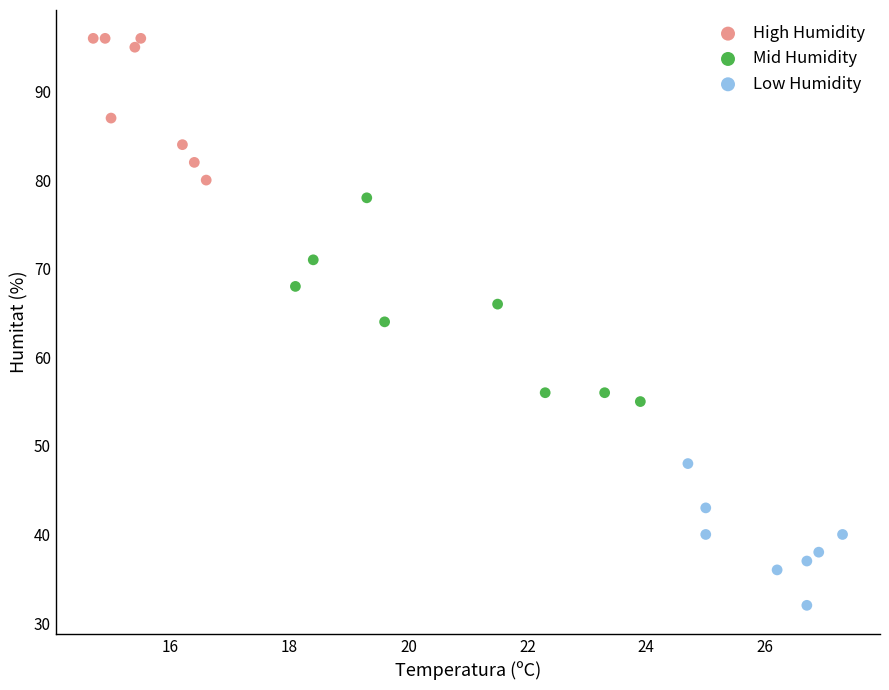

What are all the series names shown in the legend?

High Humidity, Mid Humidity, Low Humidity